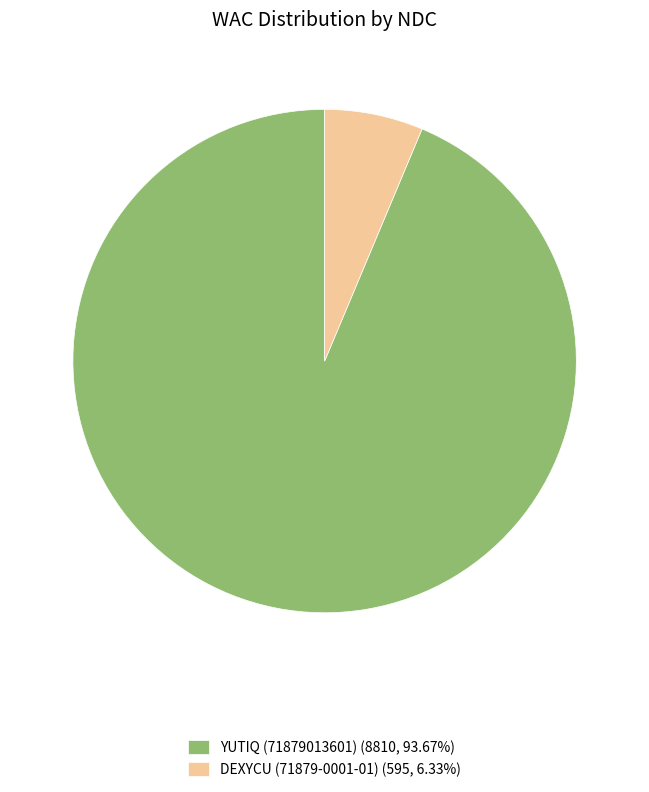

Approximately how many times larger is the value at DEXYCU (71879-0001-01) compared to YUTIQ (71879013601)?

0.1